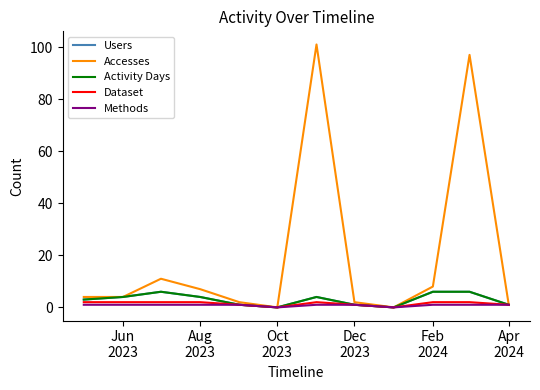

At how many categories does at least one series exceed 18?

2